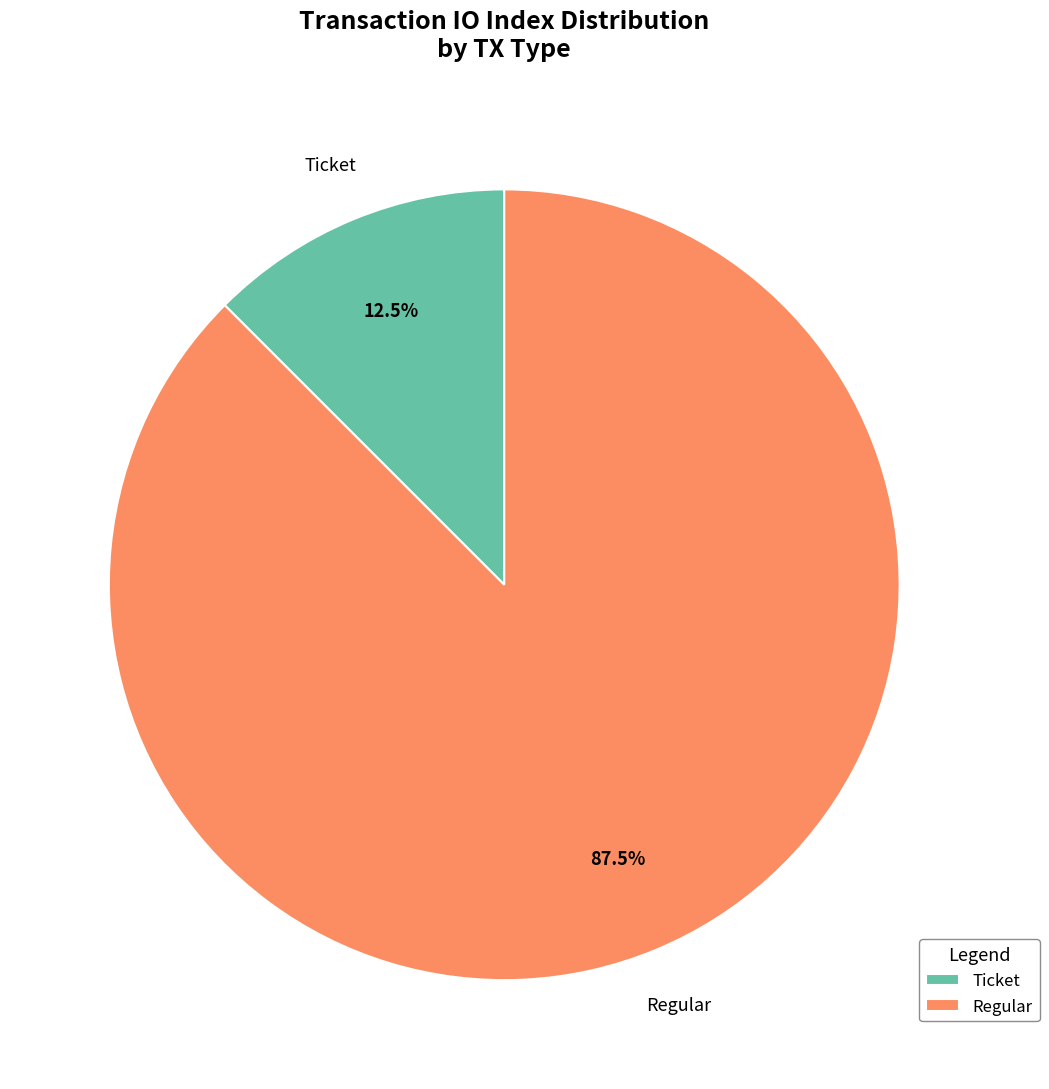

Which category has the smallest portion of the pie?

Ticket